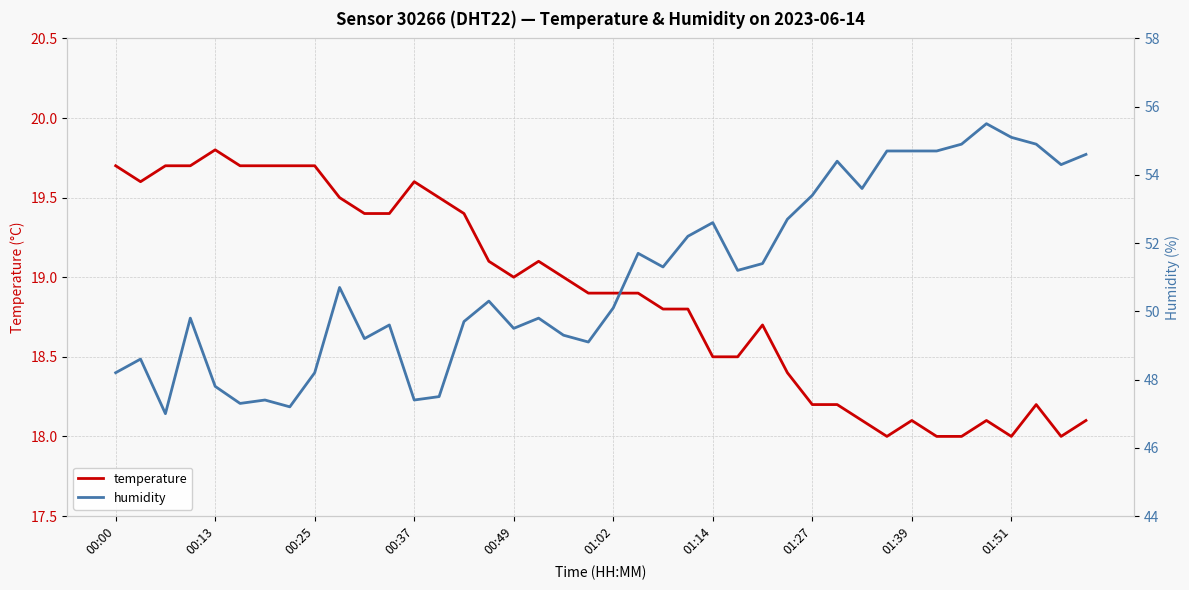

What is the difference between the second highest and second lowest values in the temperature series?

1.7